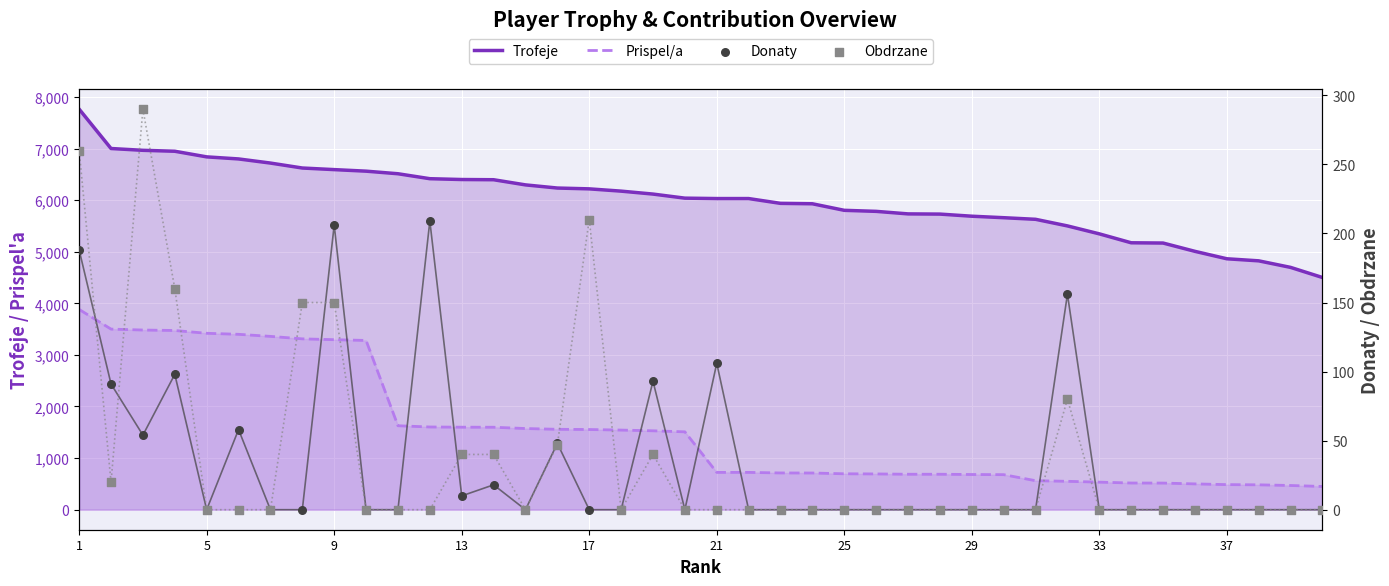

Is the value of Trofeje at 9 greater than the value of Prispel/a at 13?

Yes